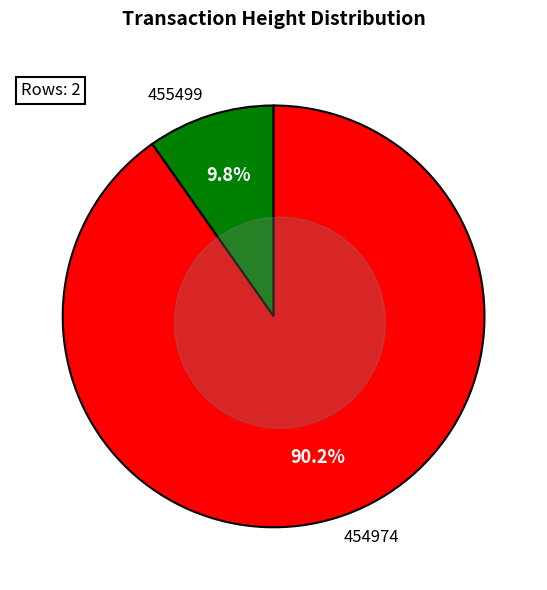

To the nearest percent, what portion does 454974 represent?

90%